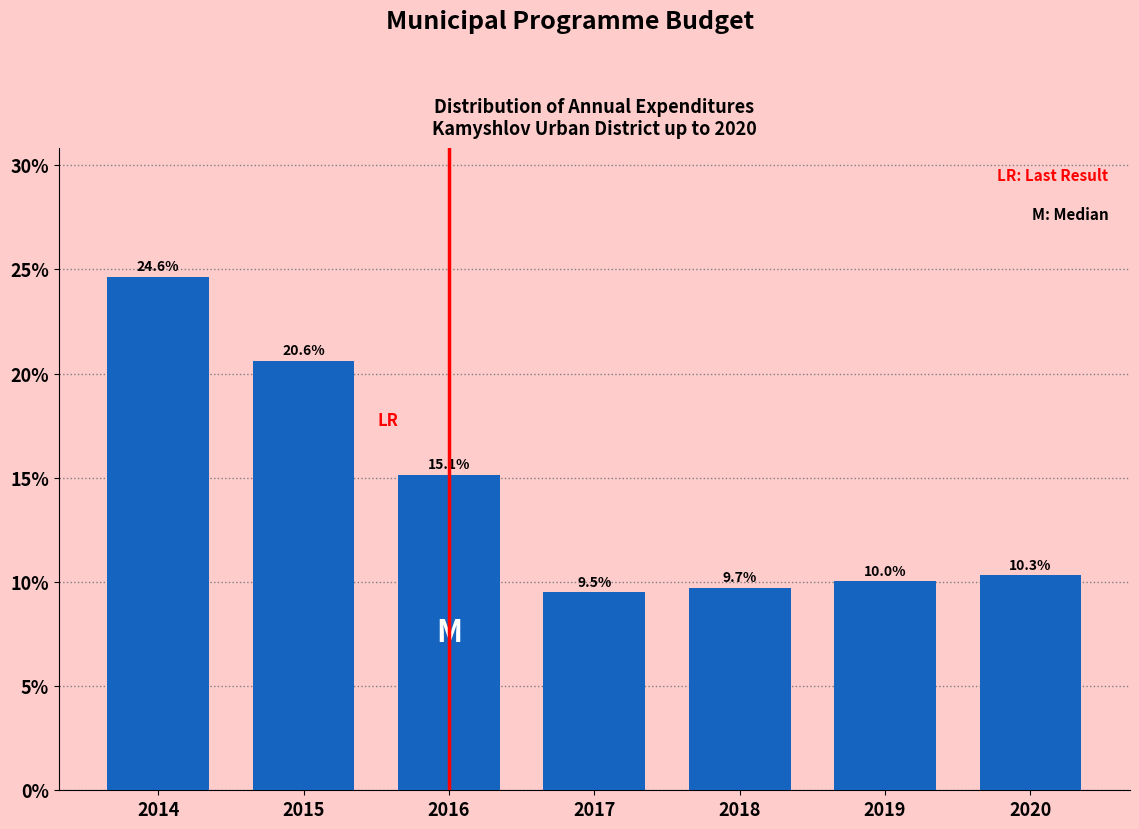

Reading right to left, what are all the values shown in this chart?

2020=10.3	2019=10.0	2018=9.7	2017=9.5	2016=15.1	2015=20.6	2014=24.6